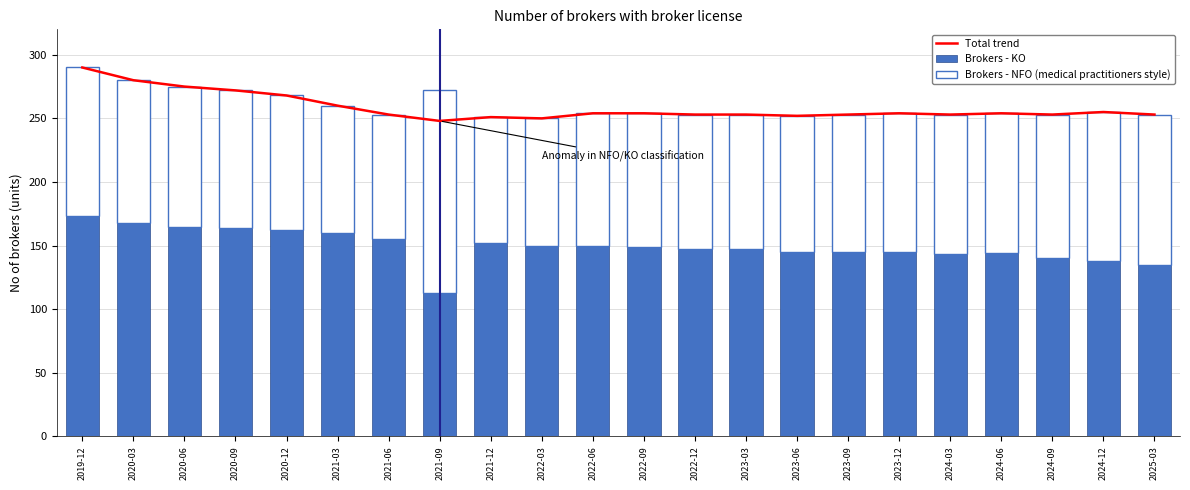

How many series are shown in this chart?

3